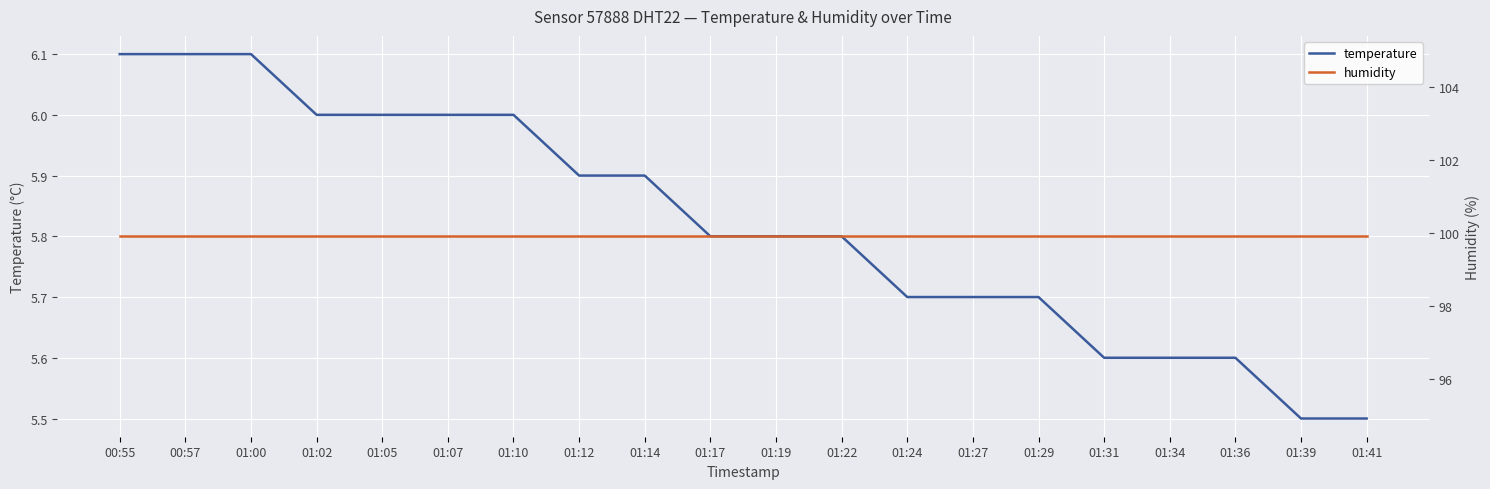

Read the humidity value at 01:24.

99.9